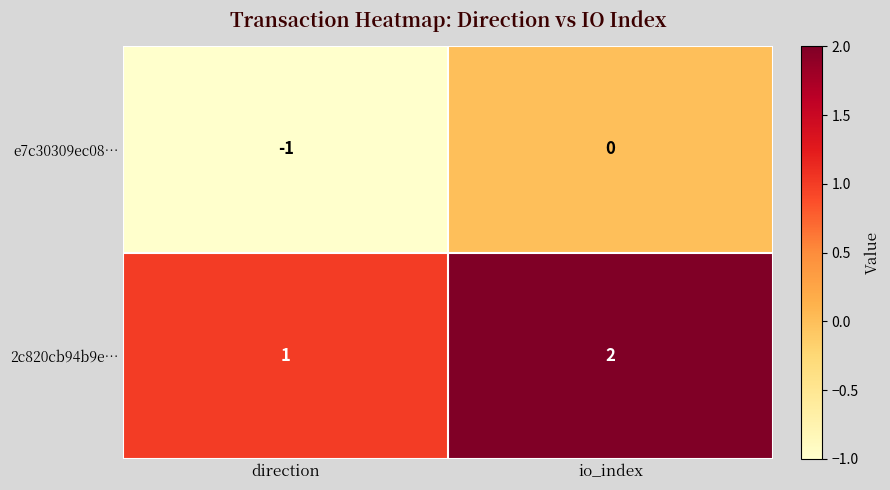

Reading right to left, extract all data points from this chart.

e7c30309ec08…: io_index=0	direction=-1
2c820cb94b9e…: io_index=2	direction=1